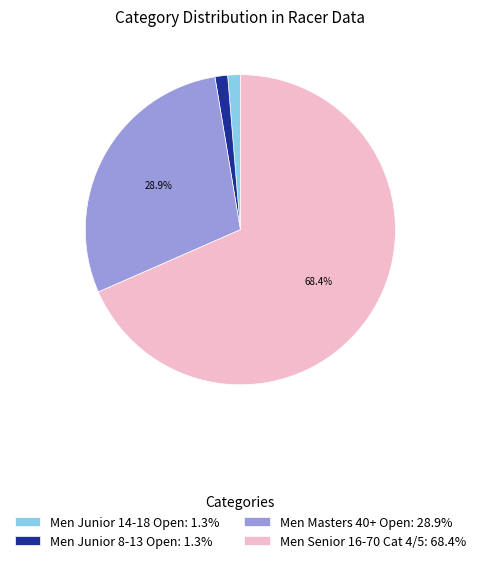

What is the majority slice?

Men Senior 16-70 Cat 4/5